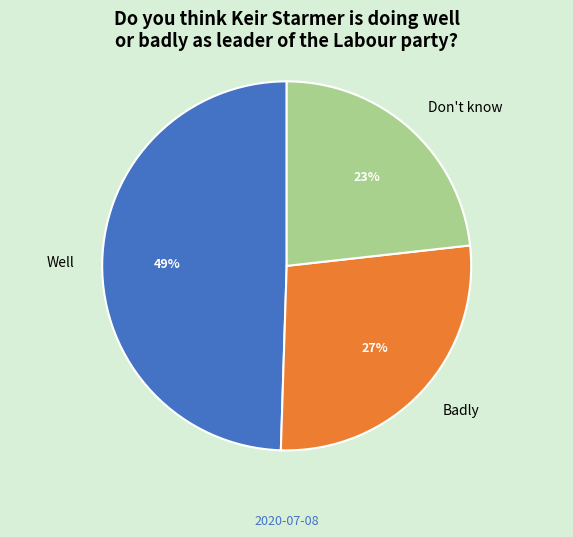

Is there any slice that represents more than half of the pie?

No